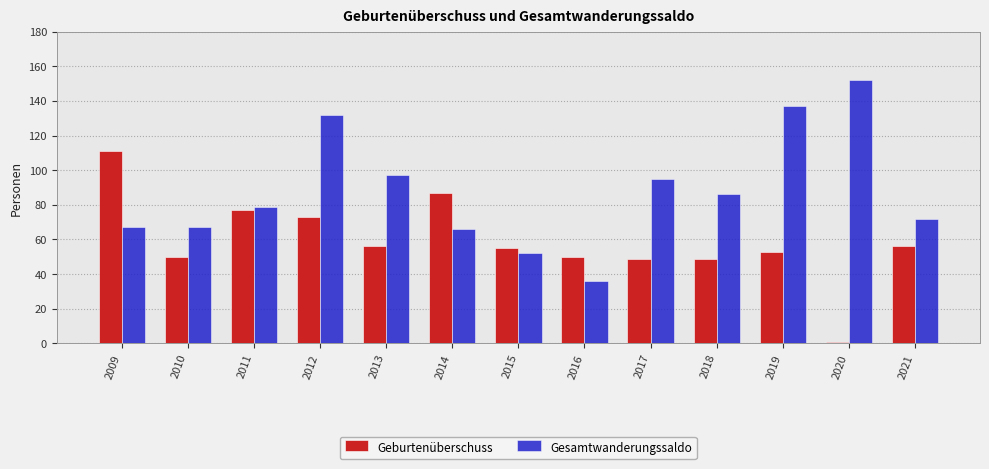

What is the sum of all Gesamtwanderungssaldo values?

1138